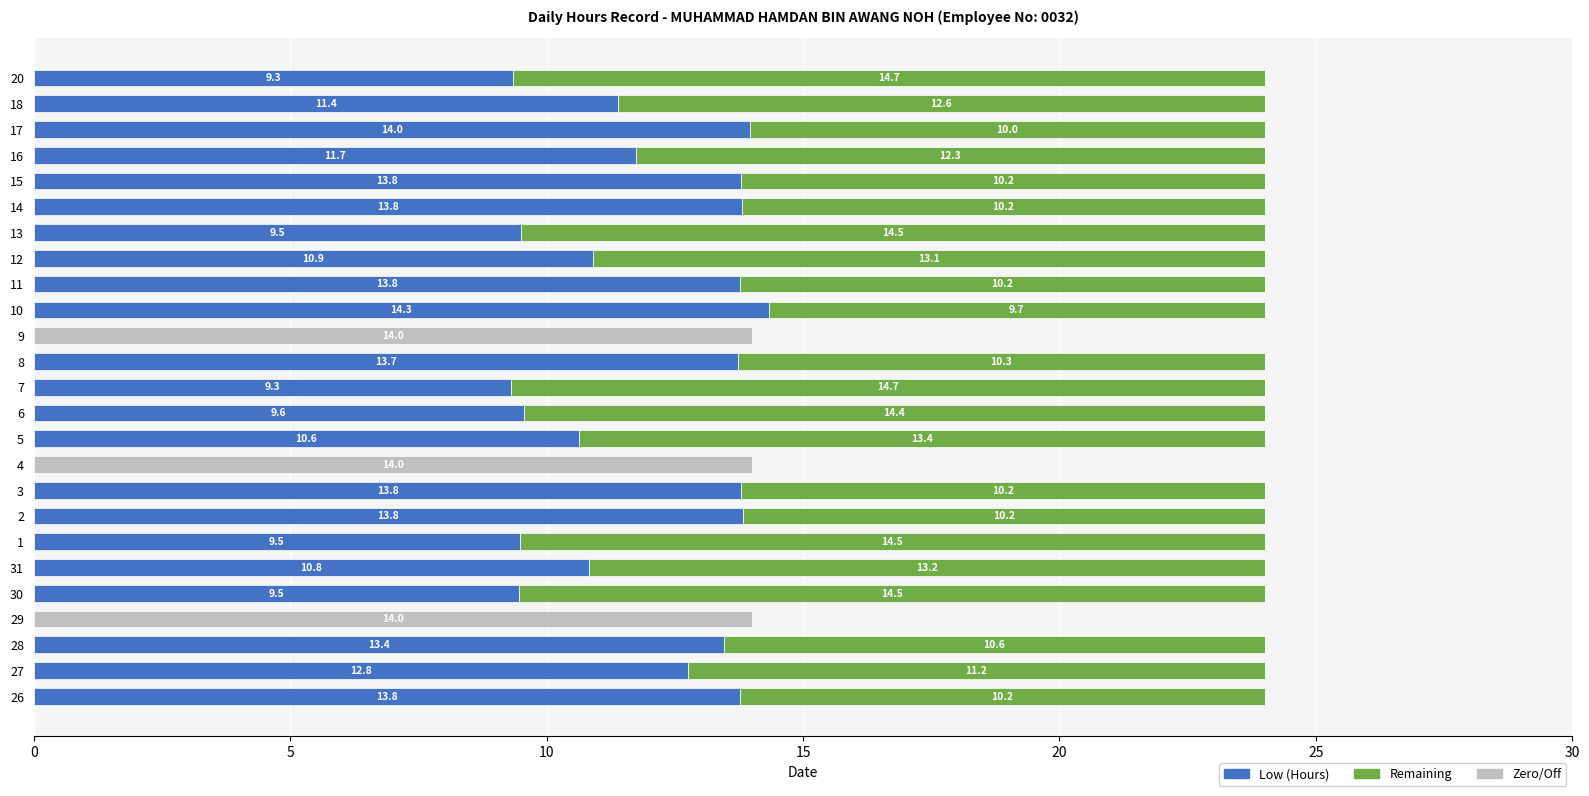

What are all the series names shown in the legend?

Low (Hours), Remaining, Zero/Off